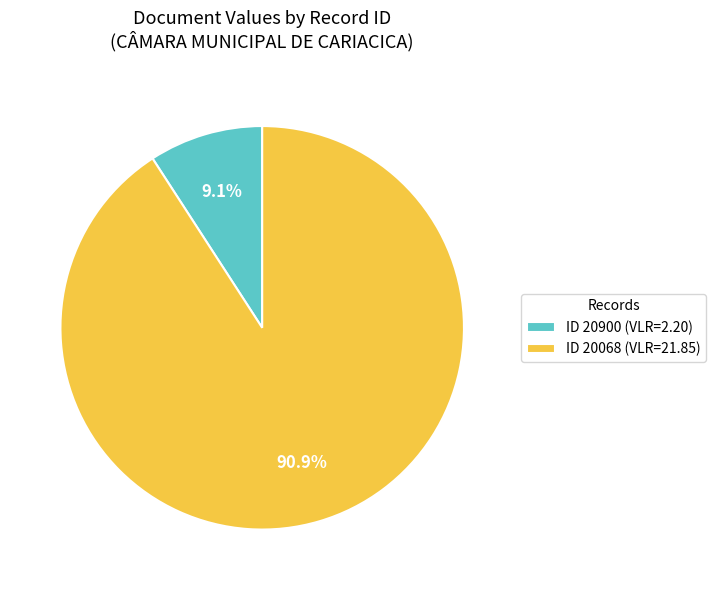

Is there any slice that represents more than half of the pie?

Yes